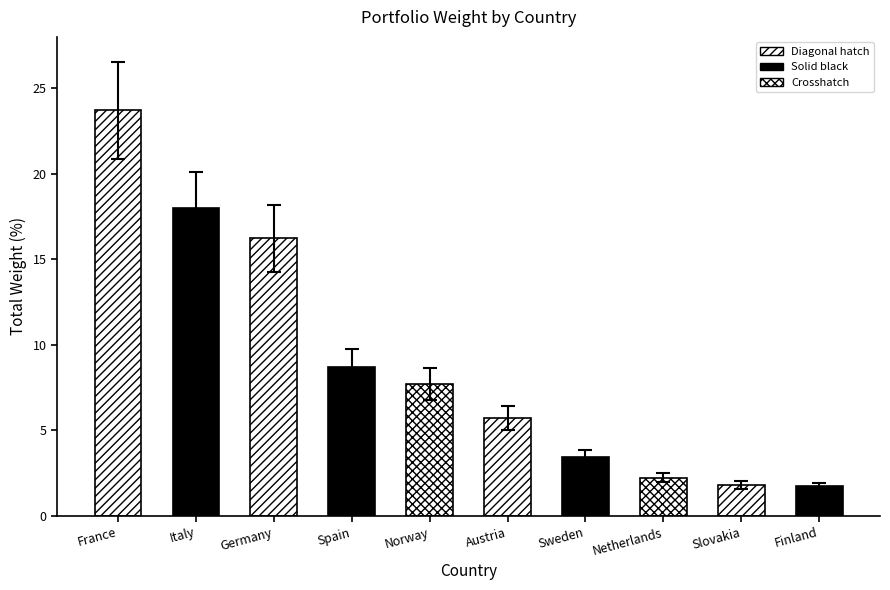

What is the greatest value displayed?

23.7